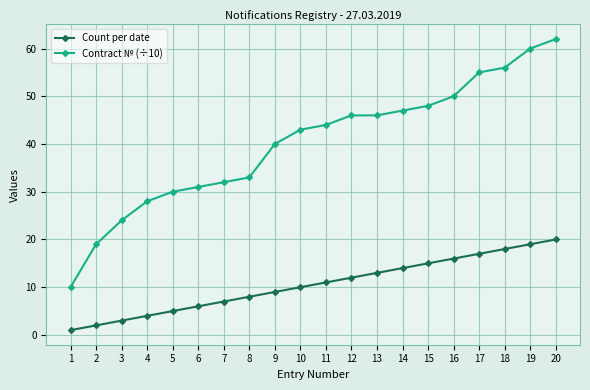

True or false: Count per date and Contract № (÷10) cross at least once.

False